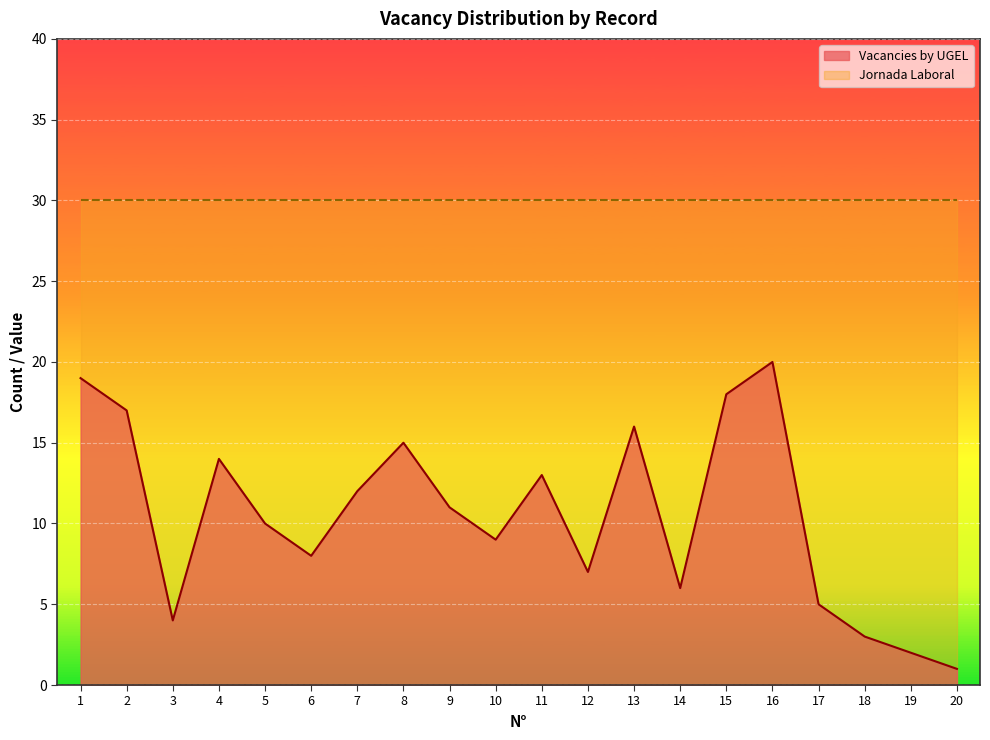

Reading left to right, transcribe all the data shown in this chart.

1=19	2=17	3=4	4=14	5=10	6=8	7=12	8=15	9=11	10=9	11=13	12=7	13=16	14=6	15=18	16=20	17=5	18=3	19=2	20=1